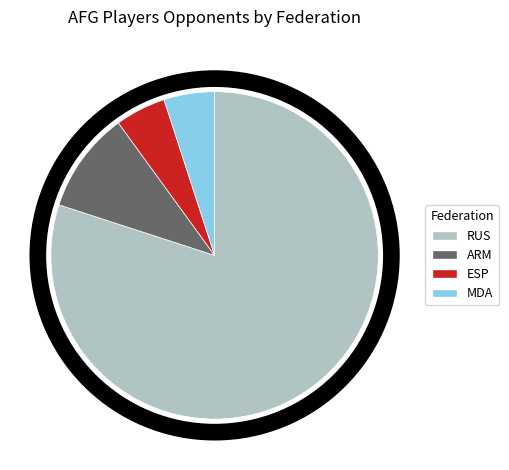

Is it true that RUS is 92% of the pie?

False